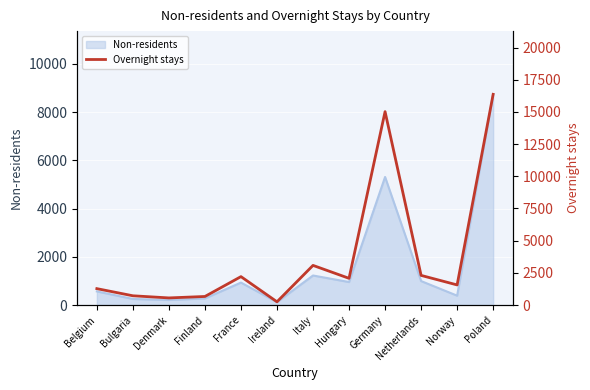

Reading right to left, transcribe all the data shown in this chart.

Poland=16365	Norway=1563	Netherlands=2303	Germany=15021	Hungary=2076	Italy=3080	Ireland=253	France=2208	Finland=666	Denmark=554	Bulgaria=720	Belgium=1275